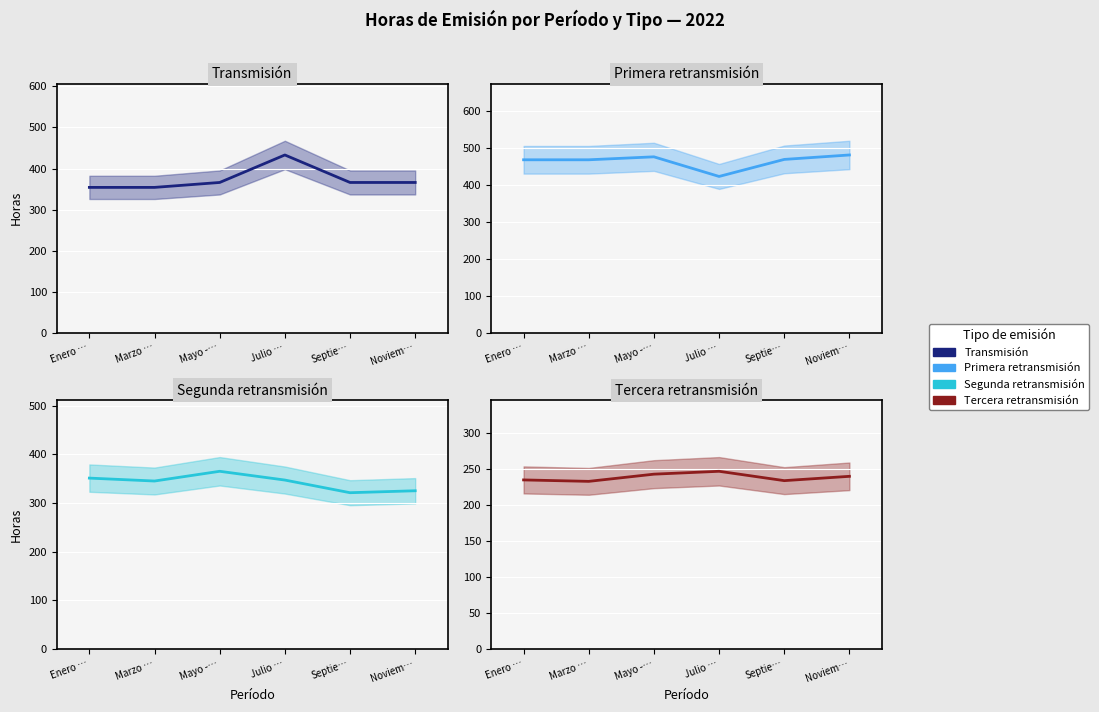

The Transmisión series shows 540 at Marzo …. True or false?

False